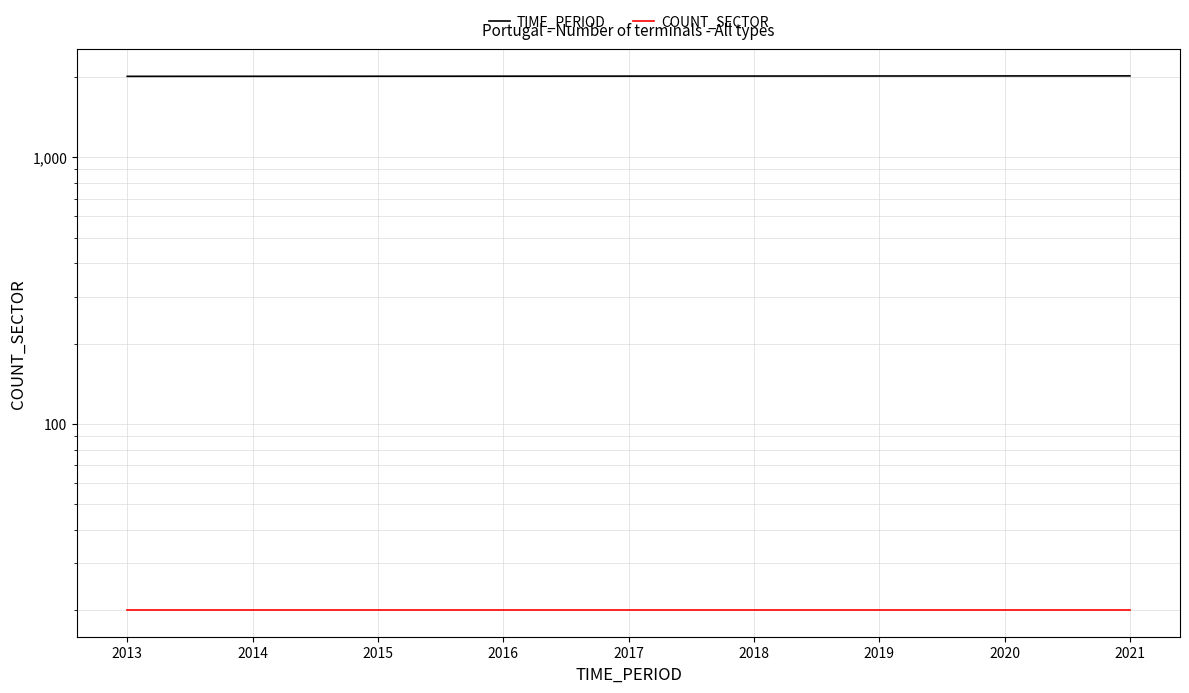

Is it true that COUNT_SECTOR equals 20 at 2015?

True